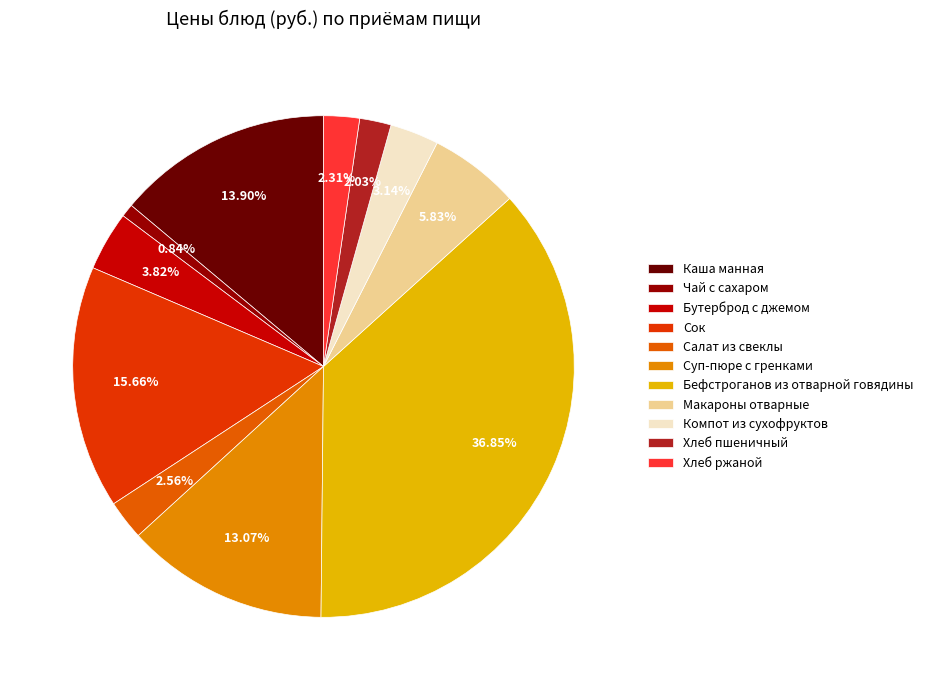

Is Компот из сухофруктов the majority of the pie?

No